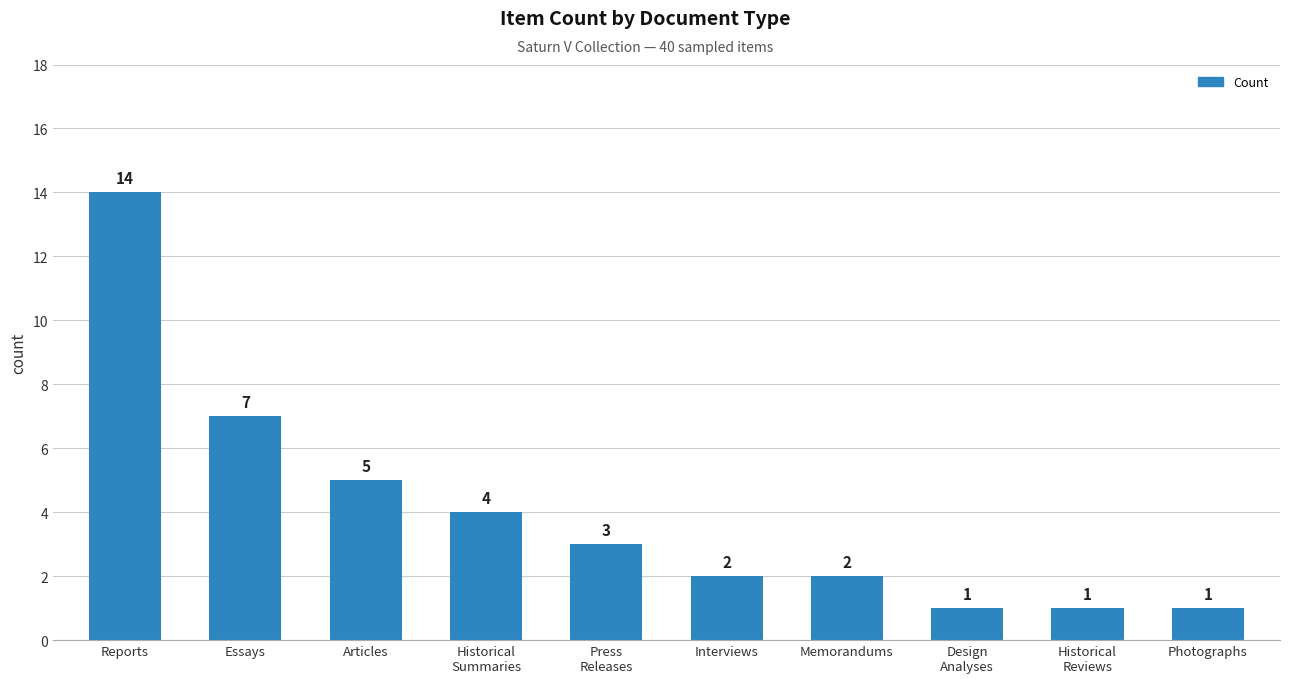

What is the sum of the values at Memorandums and Reports?

16